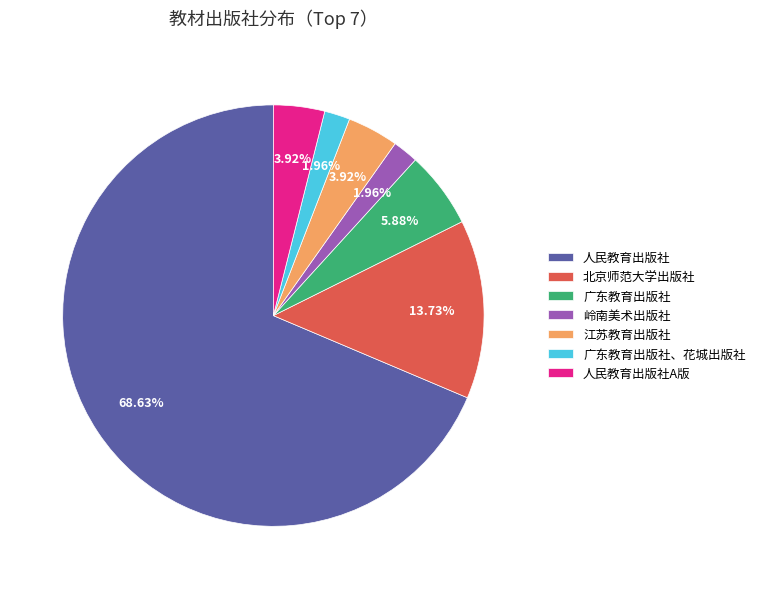

To the nearest percent, what portion does 北京师范大学出版社 represent?

14%